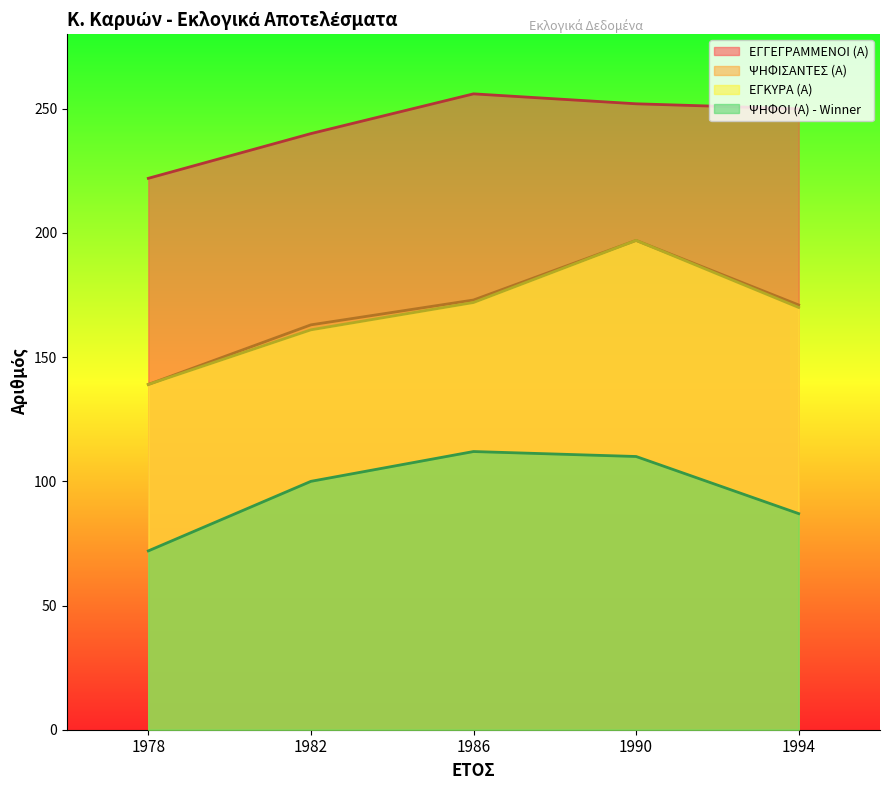

At which category does ΨΗΦΟΙ (Α) - Winner reach its first local peak?

1986